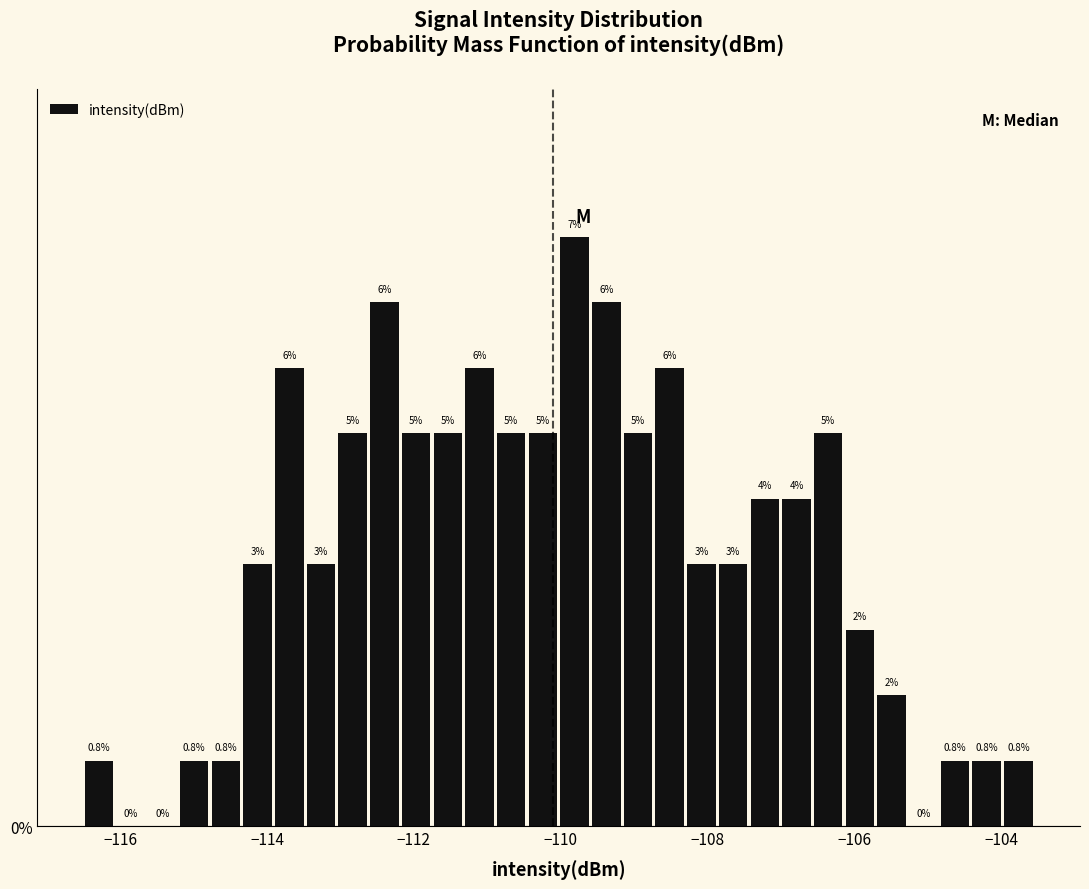

Around what value on the x-axis is the tallest bar? Give the approximate position of its centre, as read against the axis.

-109.8